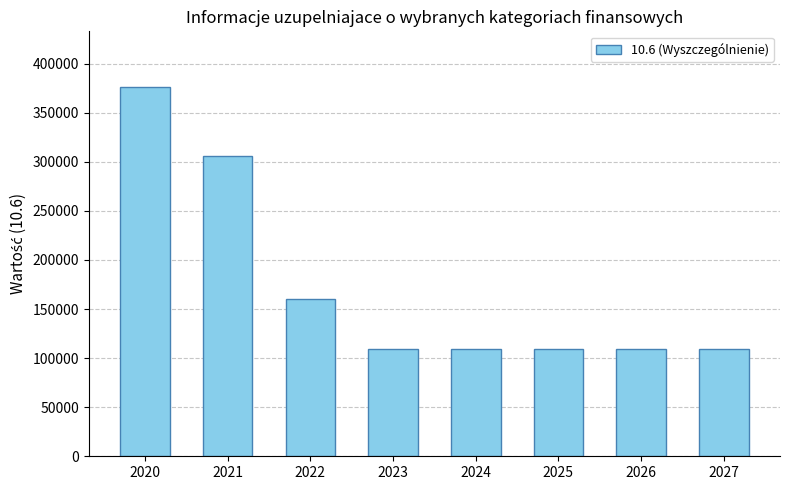

Read the value at 2024, to the nearest 100.

109500